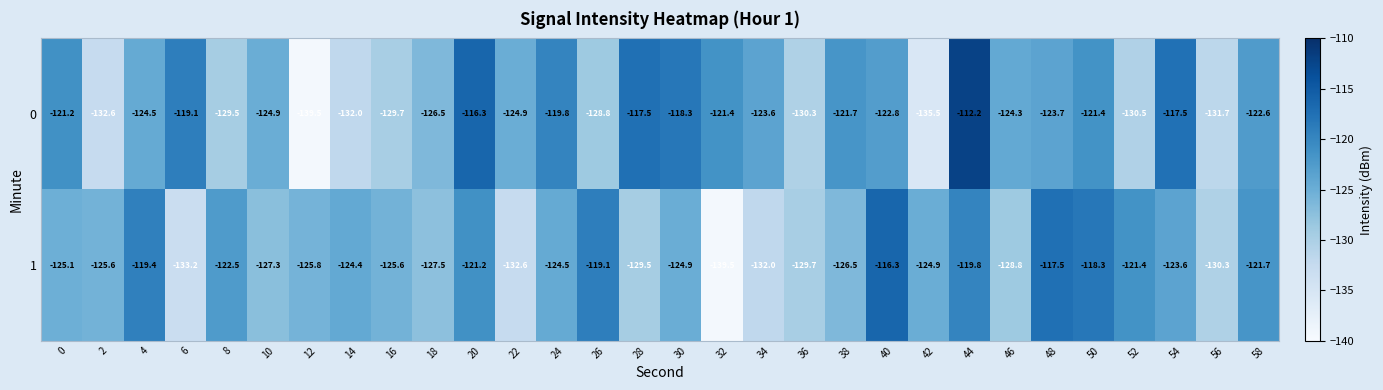

At 56, list the series in order from largest to smallest.

1, 0